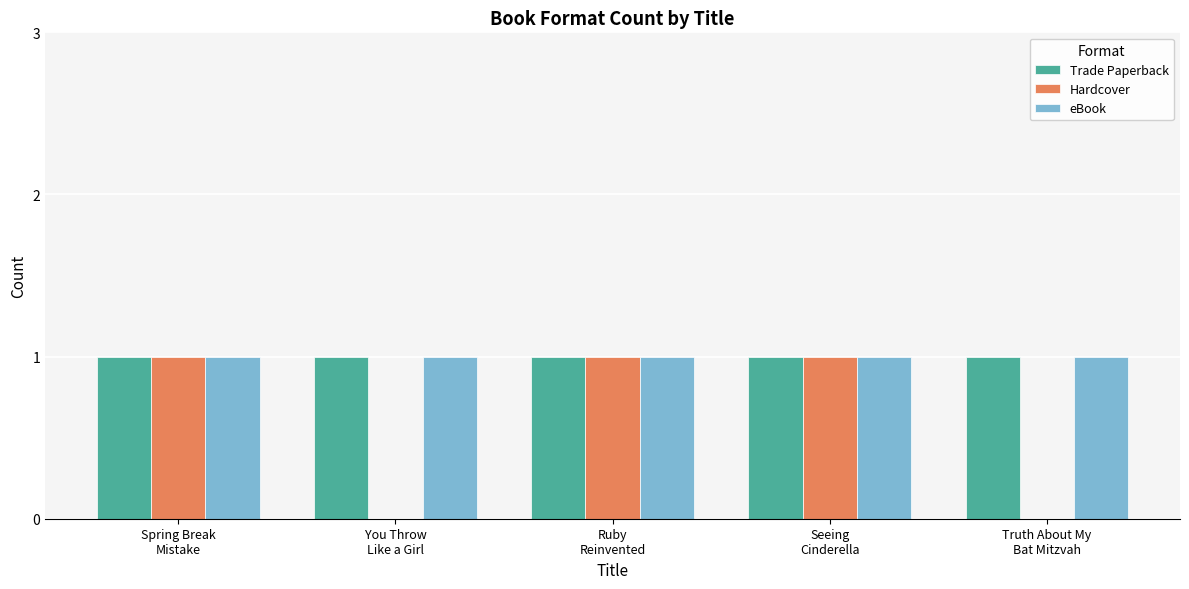

What is the sum of all eBook values?

5